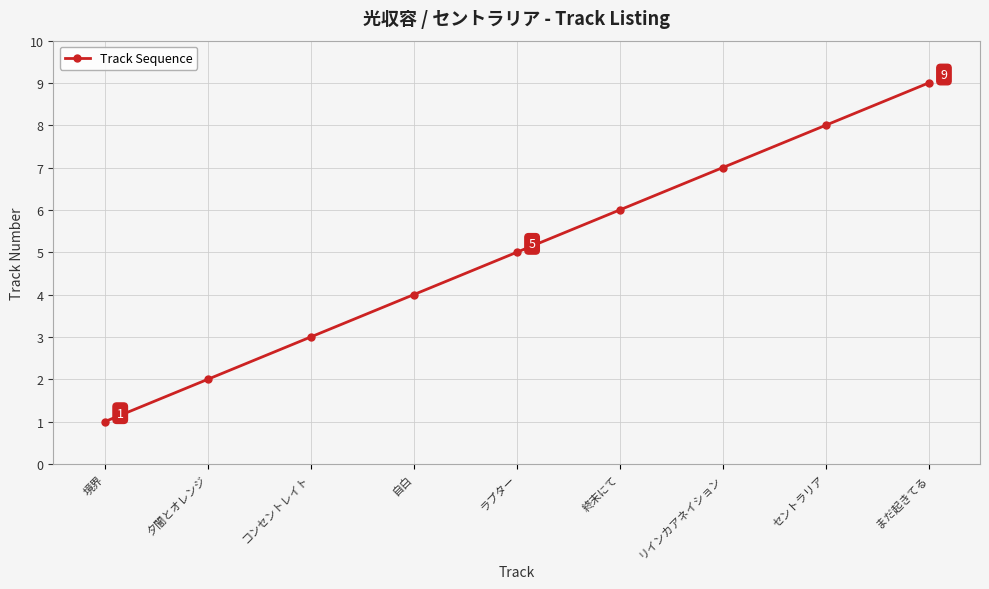

Between ラプター and 夕闇とオレンジ, which is larger?

ラプター